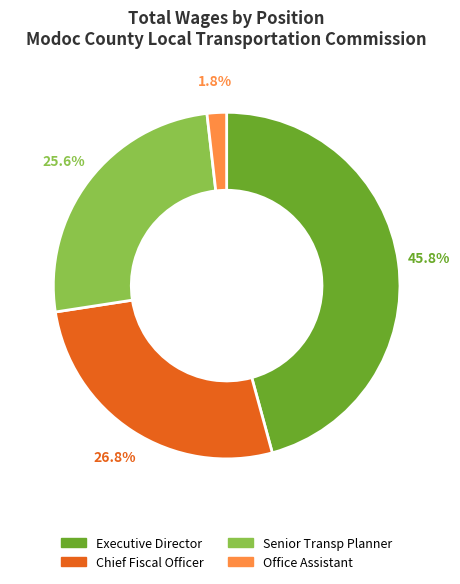

What percentage is the Executive Director slice, to the nearest percent?

46%